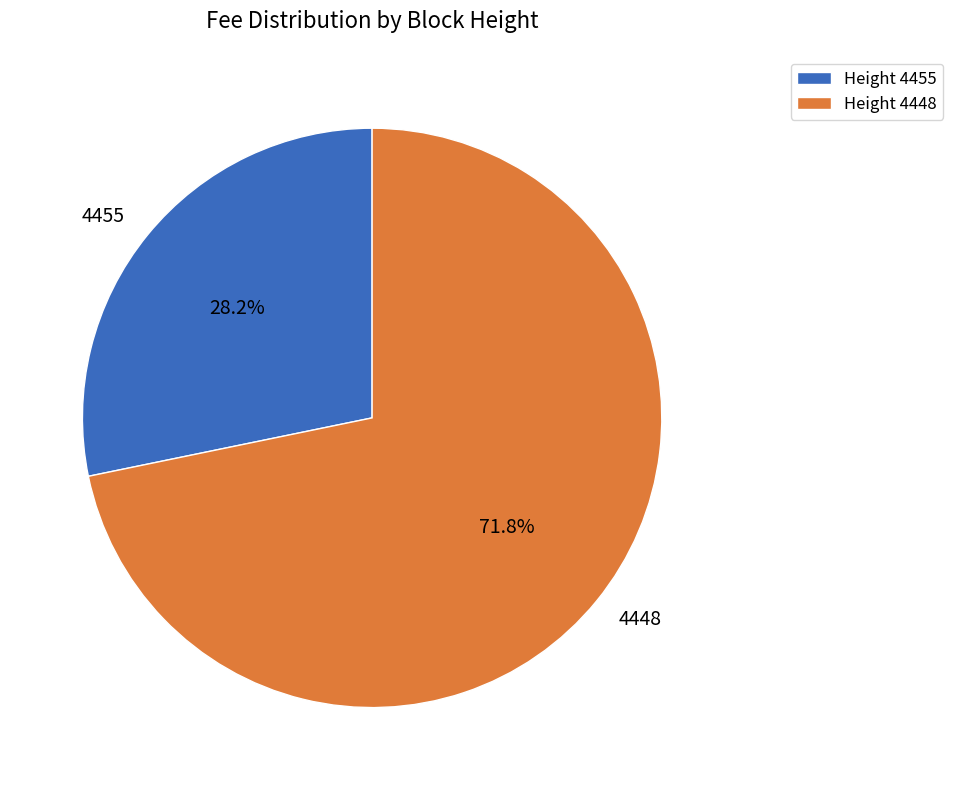

To the nearest percent, what is the difference between the largest and smallest slice percentages?

44%